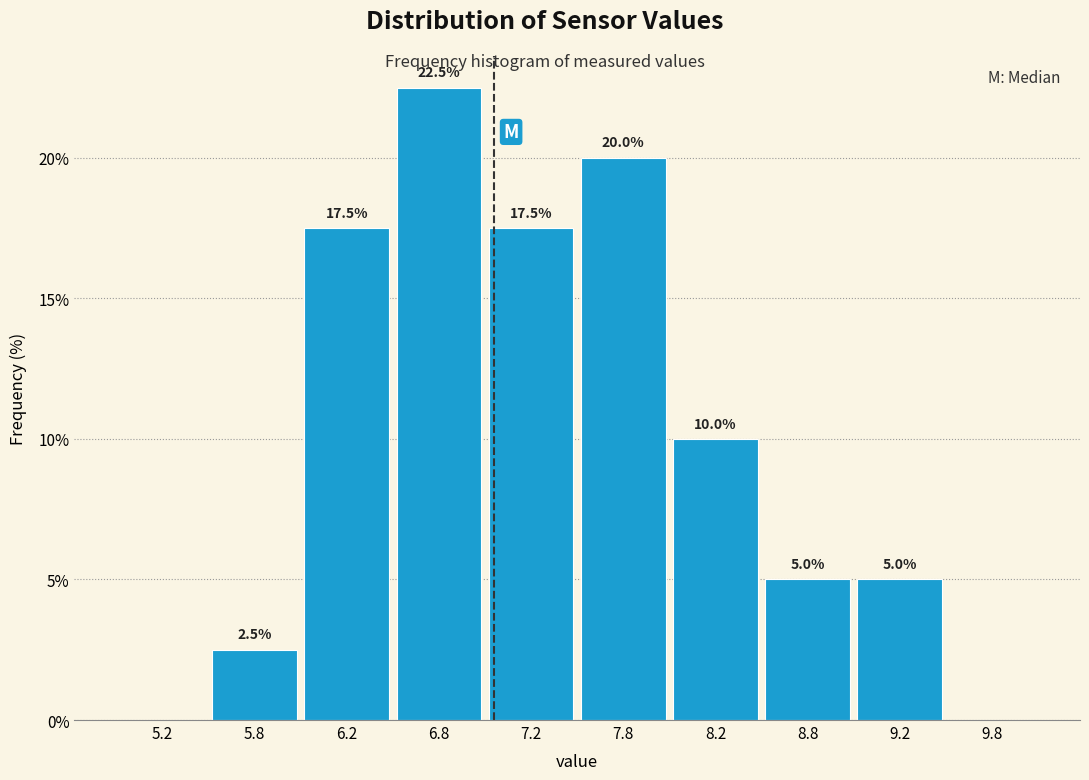

Over which range of the x-axis is the bar tallest?

6.5 to 7.0